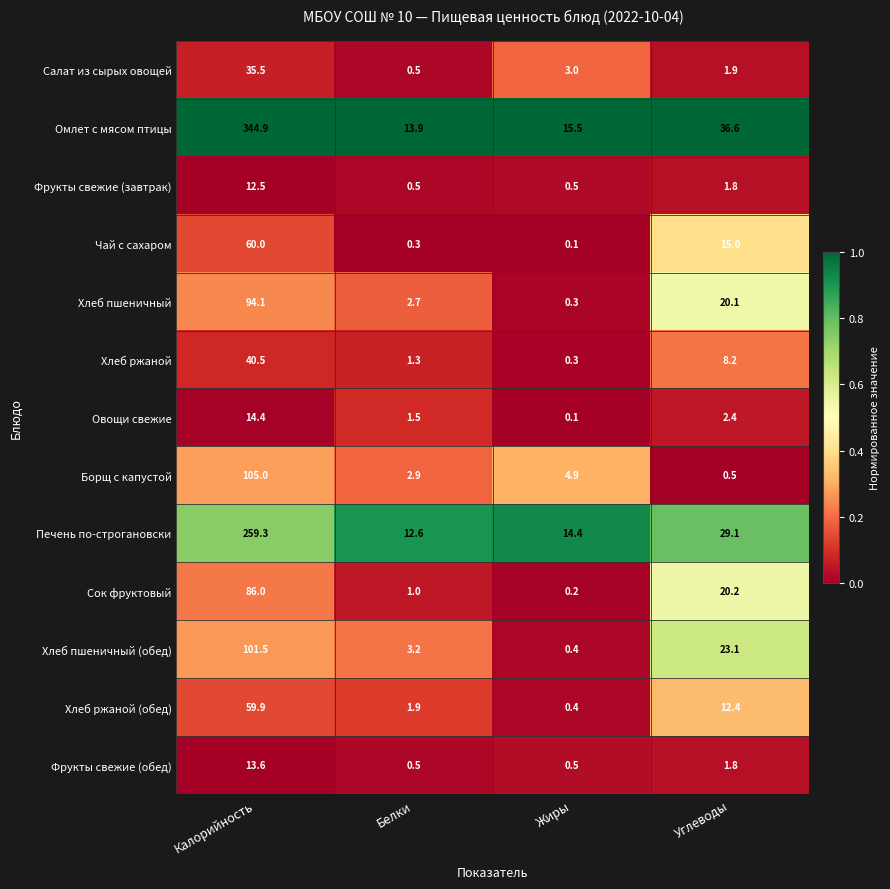

Where does the Борщ с капустой series first go above 4?

Калорийность